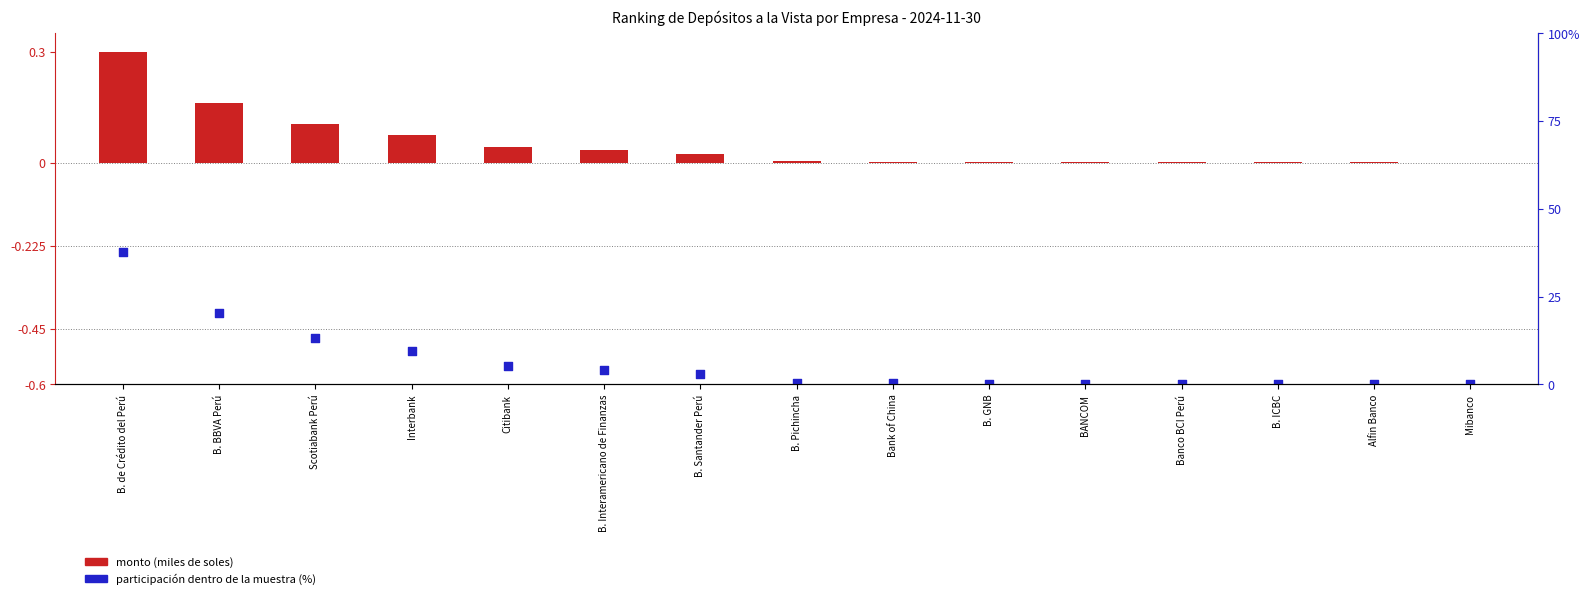

Which series contains the lowest Y value?

Participación (%)